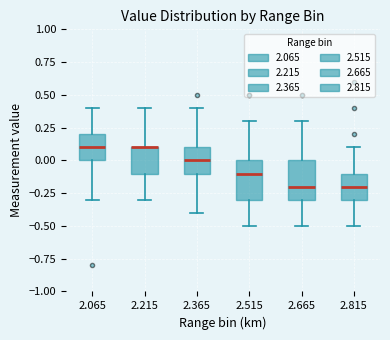

Where is the lower edge of the box at x = 2.215 on the y-axis? The values are not printed on the chart, so give them approximately, as read against the axis.

-0.1